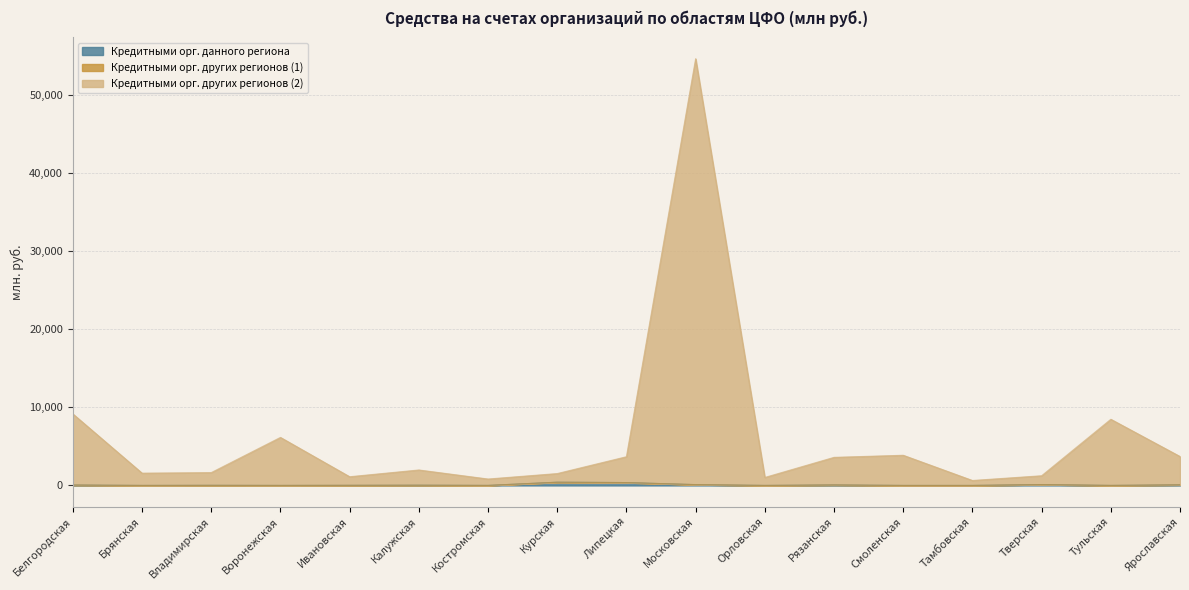

True or false: Кредитными орг. других регионов (2) has more than 2 points higher than both neighbors.

True